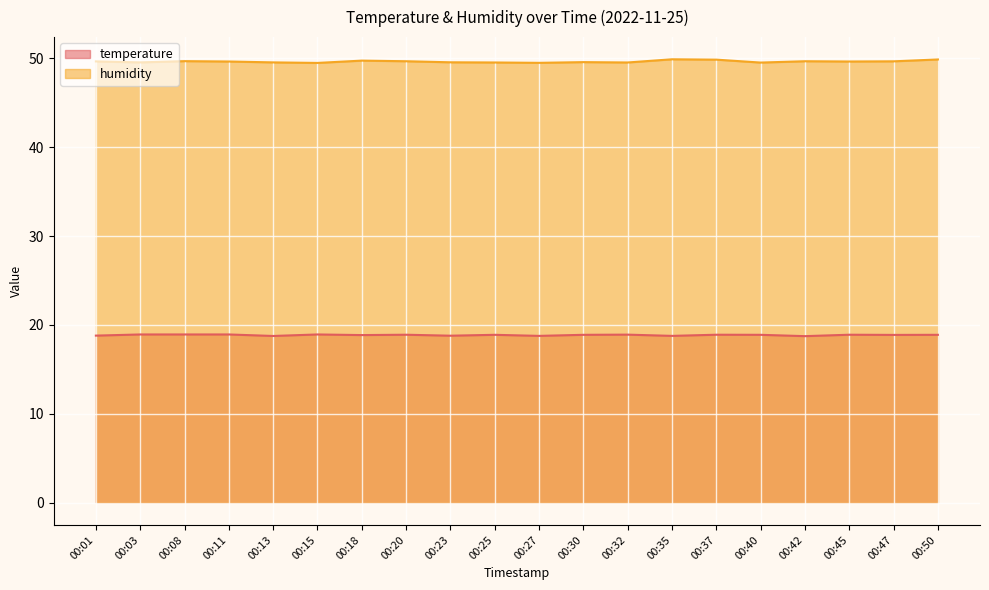

At which label is humidity closest to 49?

00:15